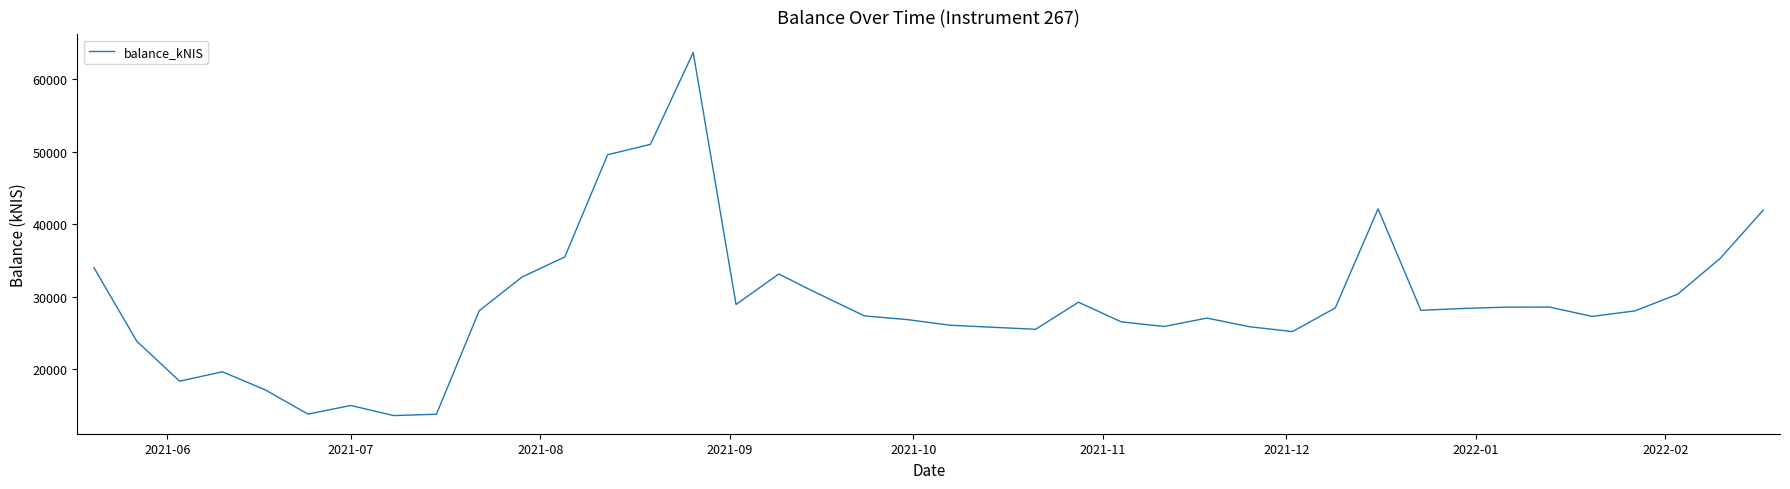

What is the smallest value displayed?

13627.9